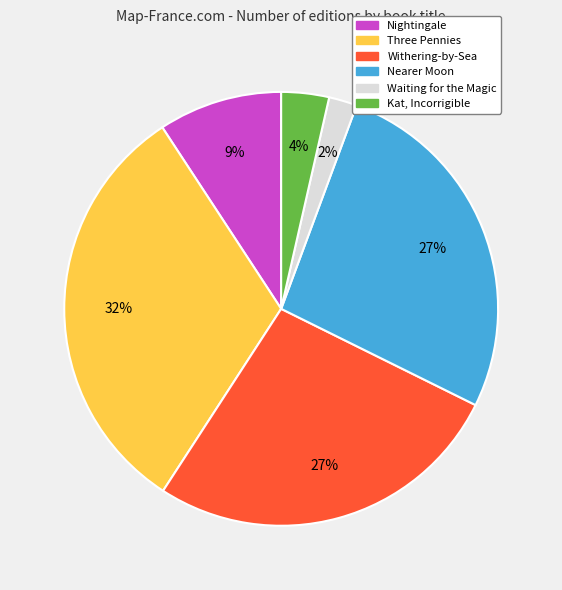

To the nearest percent, what is the average slice percentage?

17%